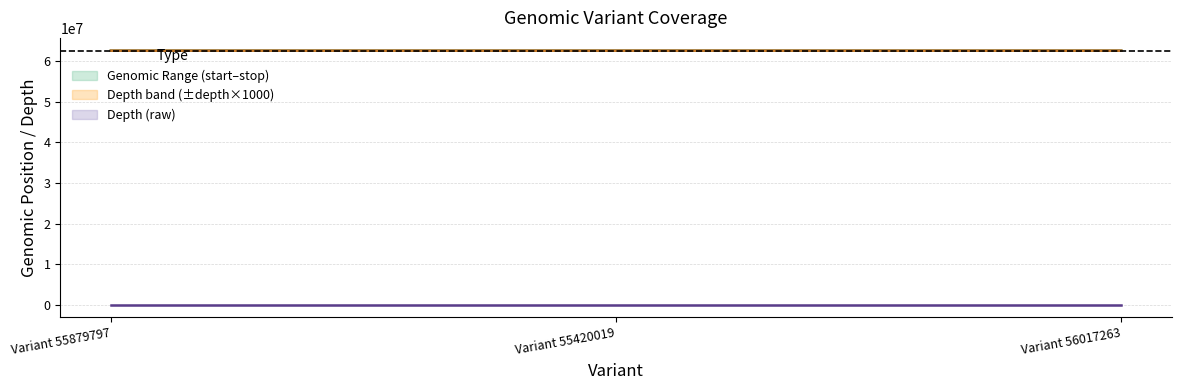

Is this an area chart (filled region under the line)?

No